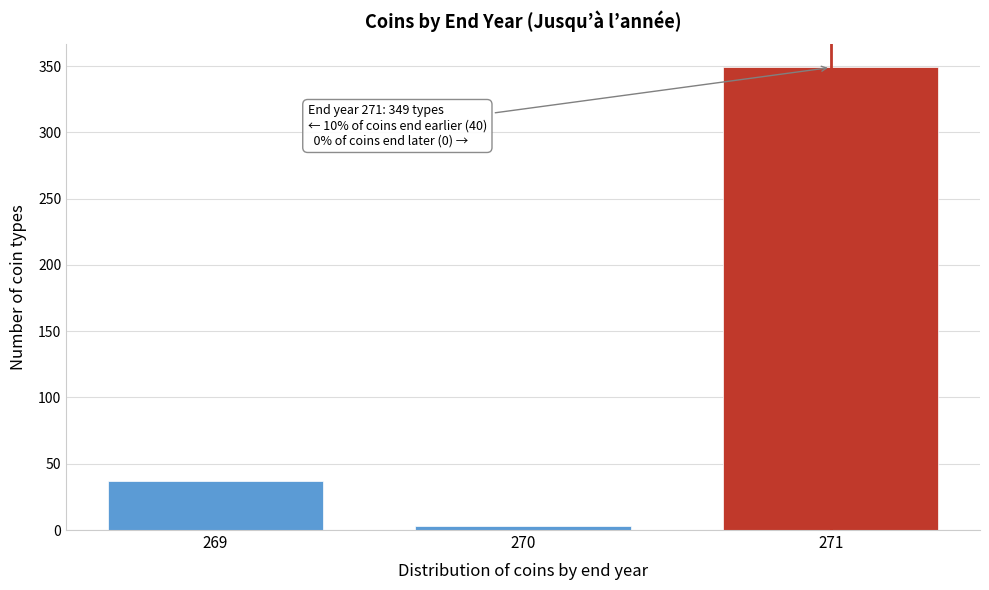

Over which range of the x-axis is the bar tallest?

270.5 to 271.5